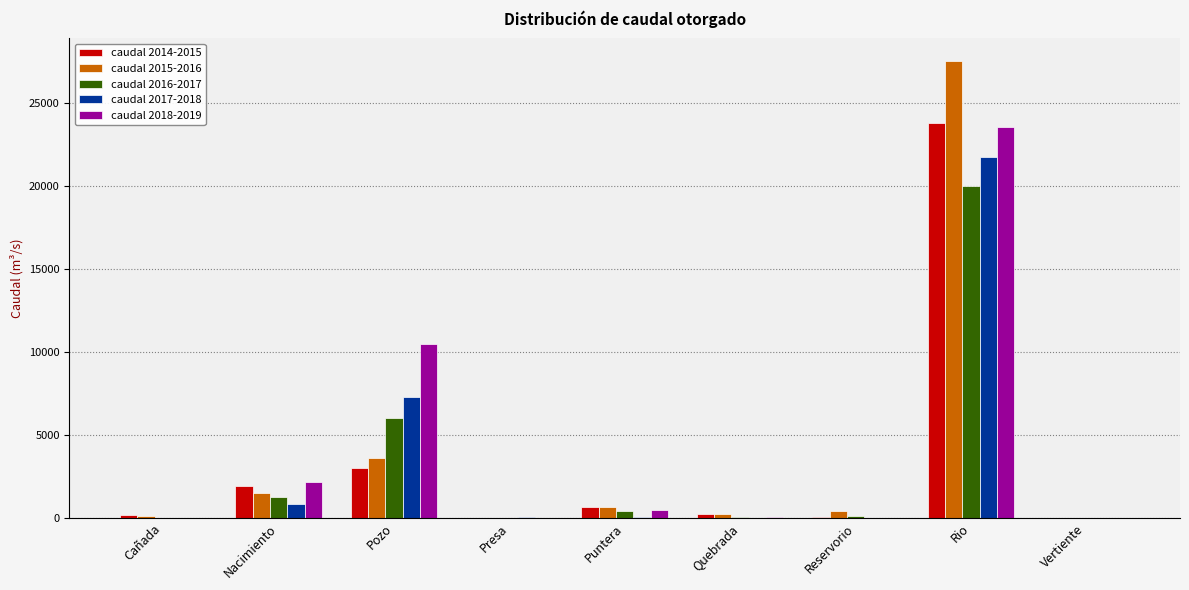

Is the value of caudal 2016-2017 at Quebrada greater than the value of caudal 2014-2015 at Puntera?

No